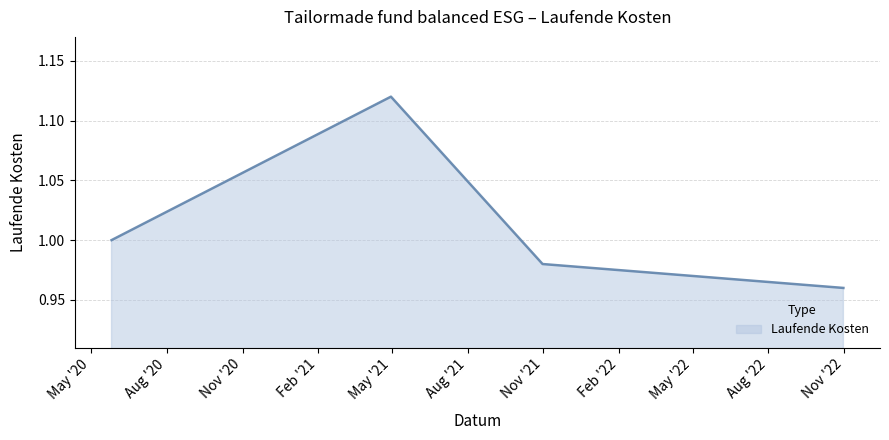

True or false: the data has more than 2 interior local peaks.

False